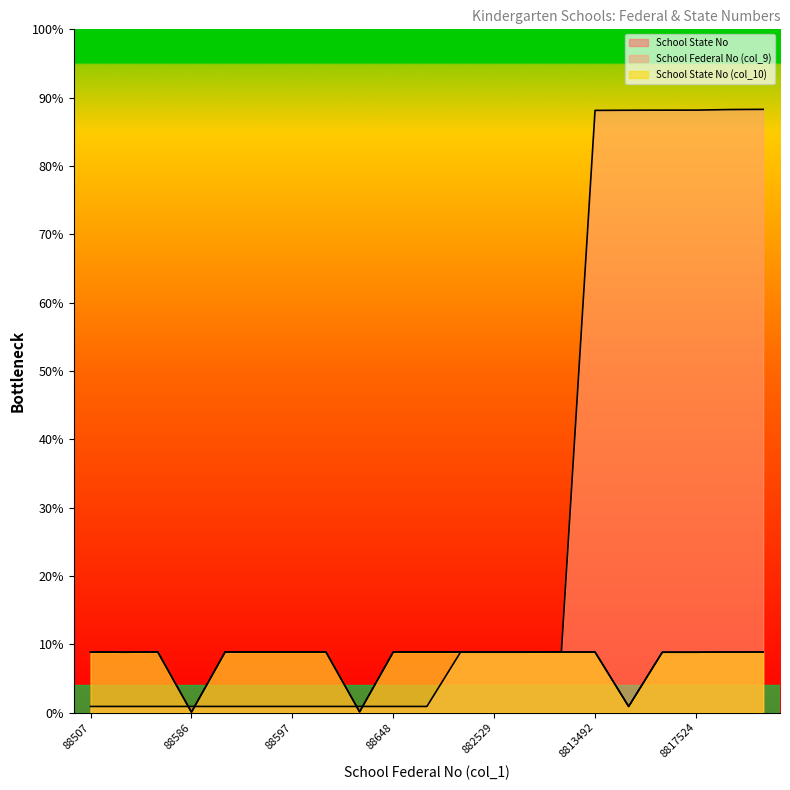

True or false: School State No (col_10) and School State No cross at least once.

False